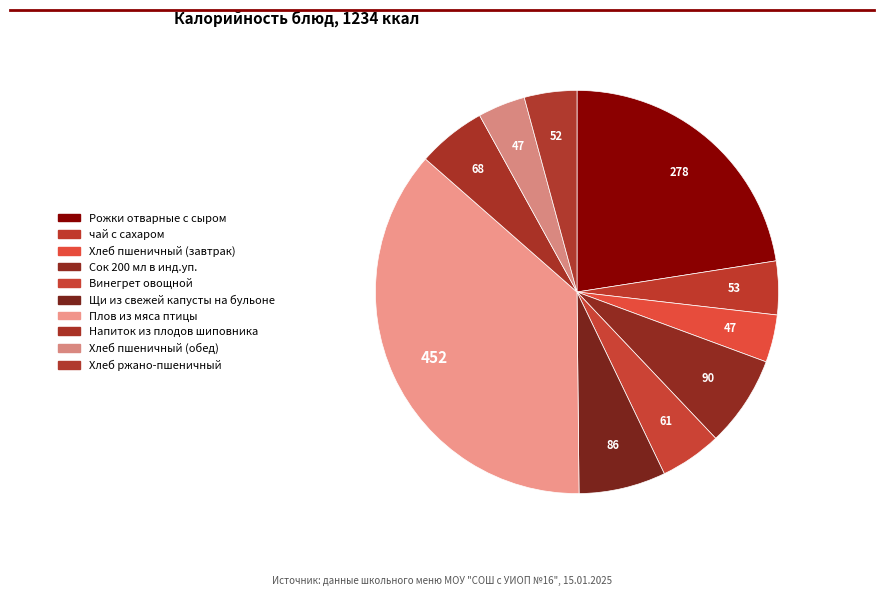

What is the smallest slice in the pie chart?

Хлеб пшеничный (завтрак)